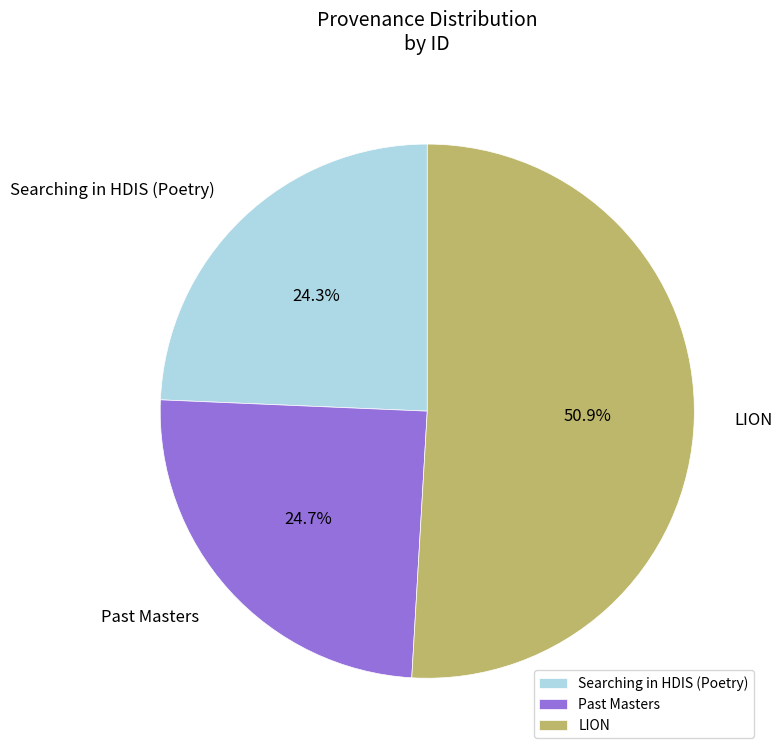

To the nearest percent, what is the difference between the largest and smallest slice percentages?

27%